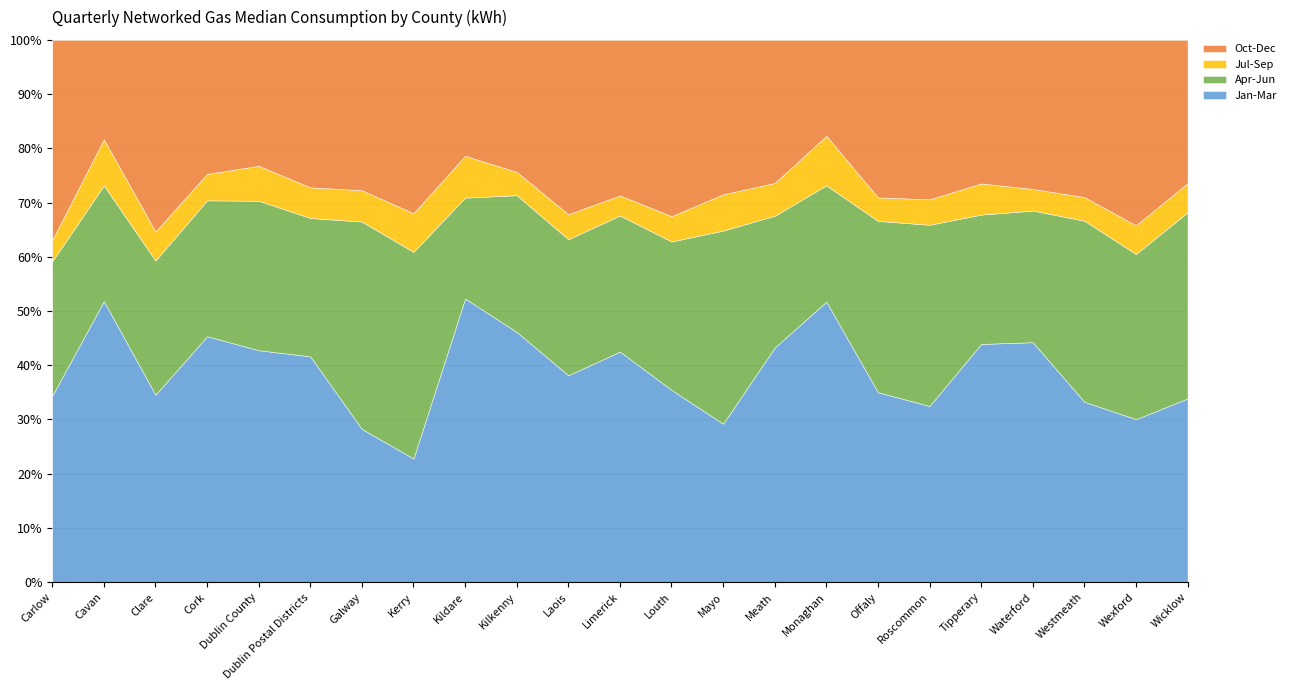

Where is the first local maximum for Jan-Mar?

Cavan